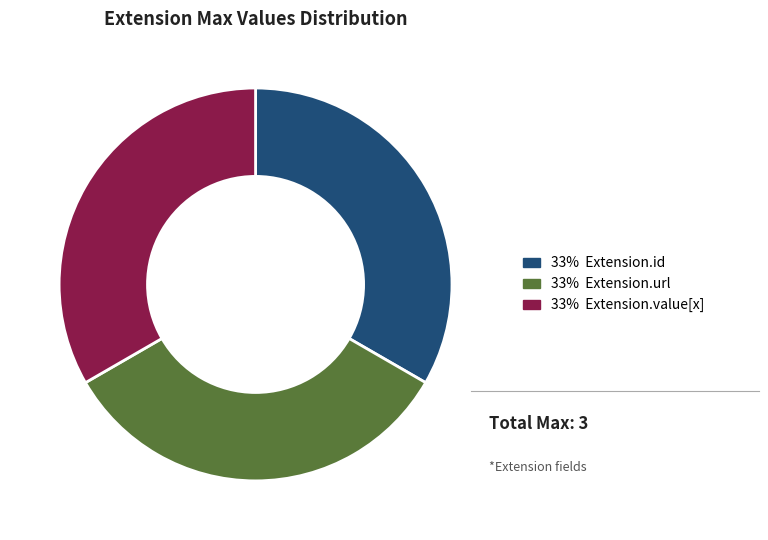

Does any single category account for the majority?

No